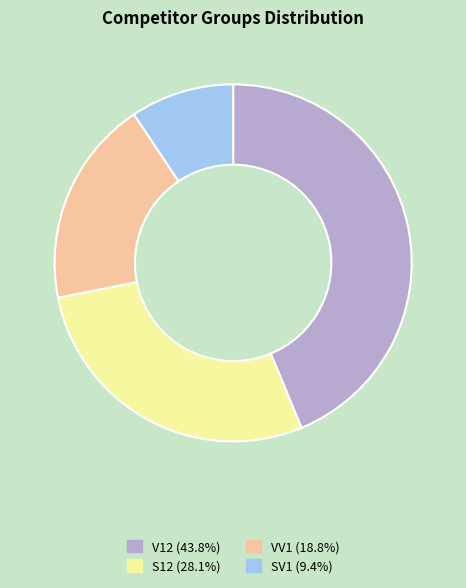

How many slices are in this pie chart?

4